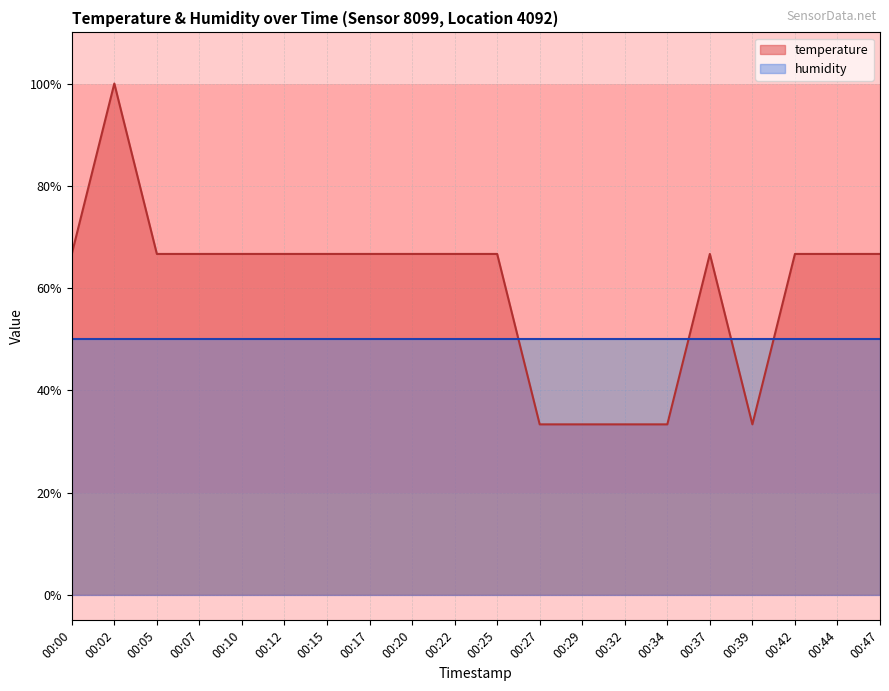

The value at 00:25 is 1.1. True or false?

False